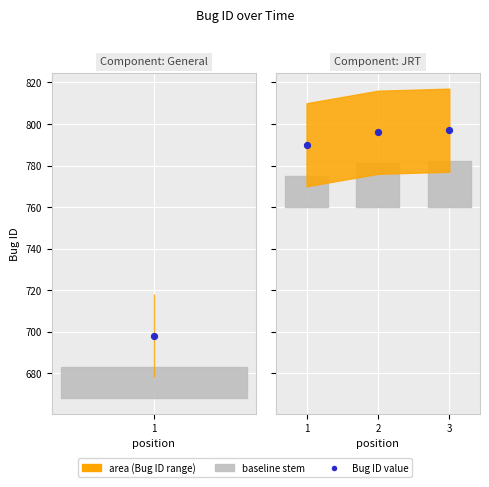

Between 2 and 3, which is larger?

3